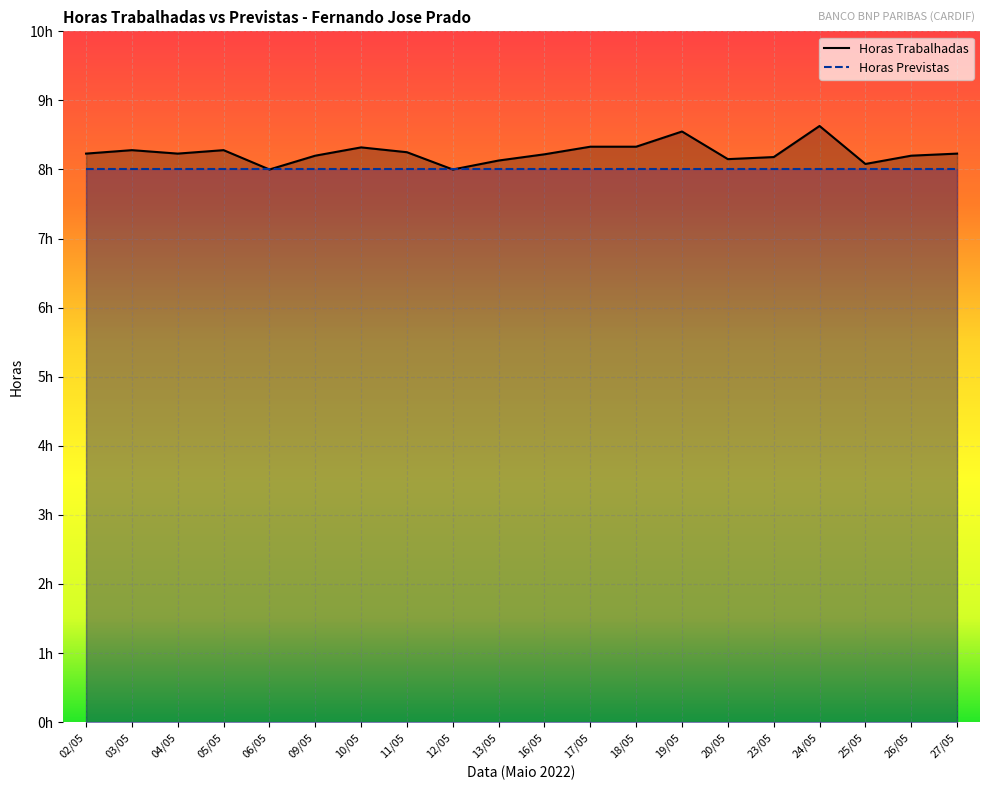

What is the lowest value of the Horas Trabalhadas series?

8.0